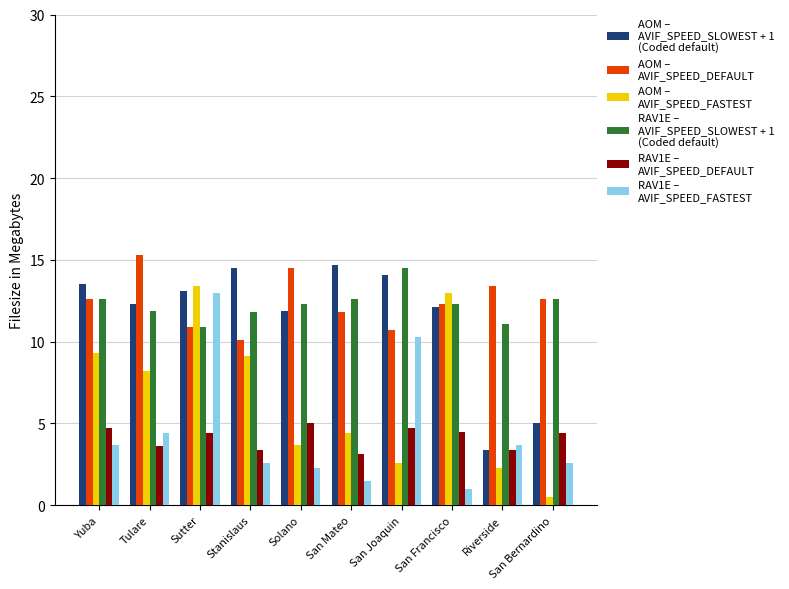

What is the difference between the highest and lowest values at San Joaquin?

11.9